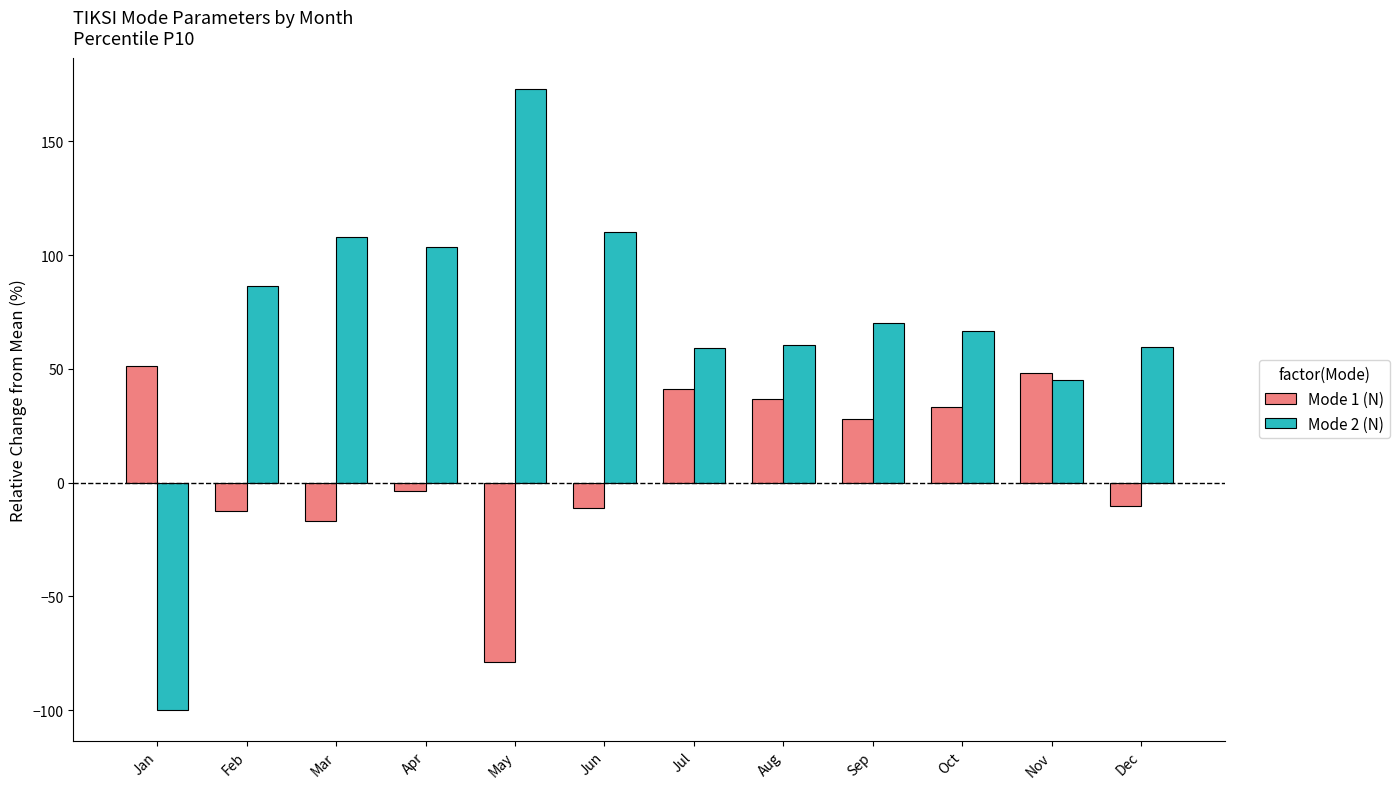

At Aug, list the series in order from largest to smallest.

Mode 2 (N), Mode 1 (N)